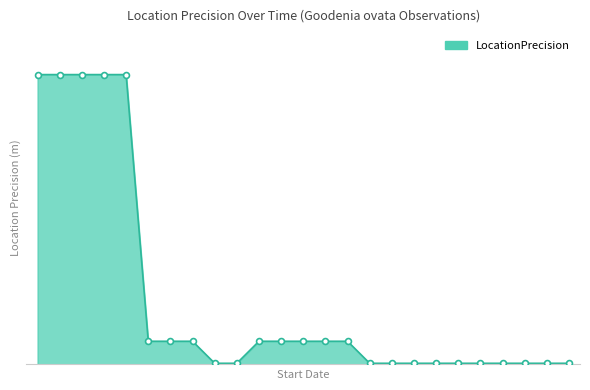

Is this an area chart (filled region under the line)?

Yes